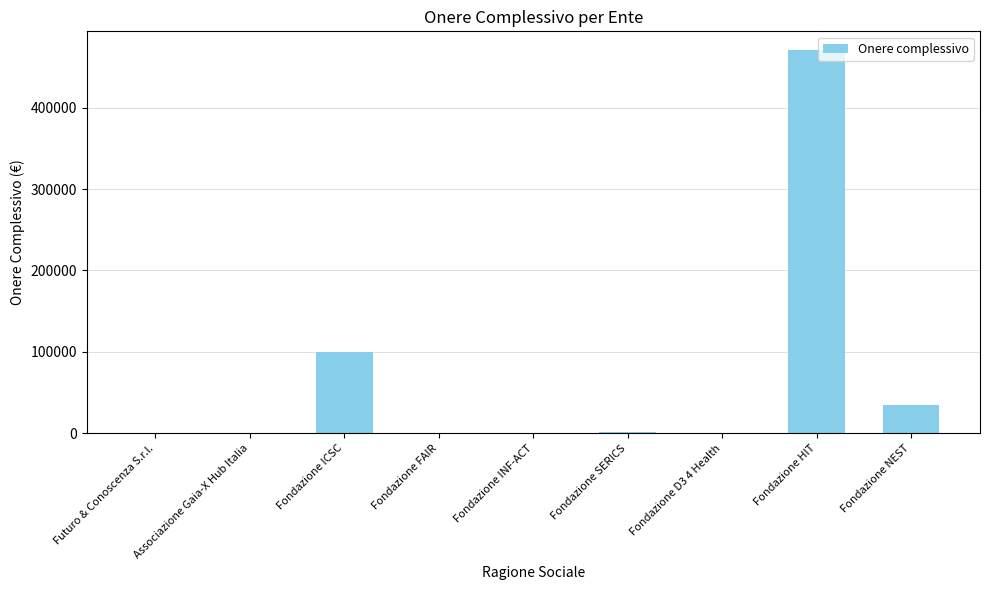

What is the greatest value displayed?

470261